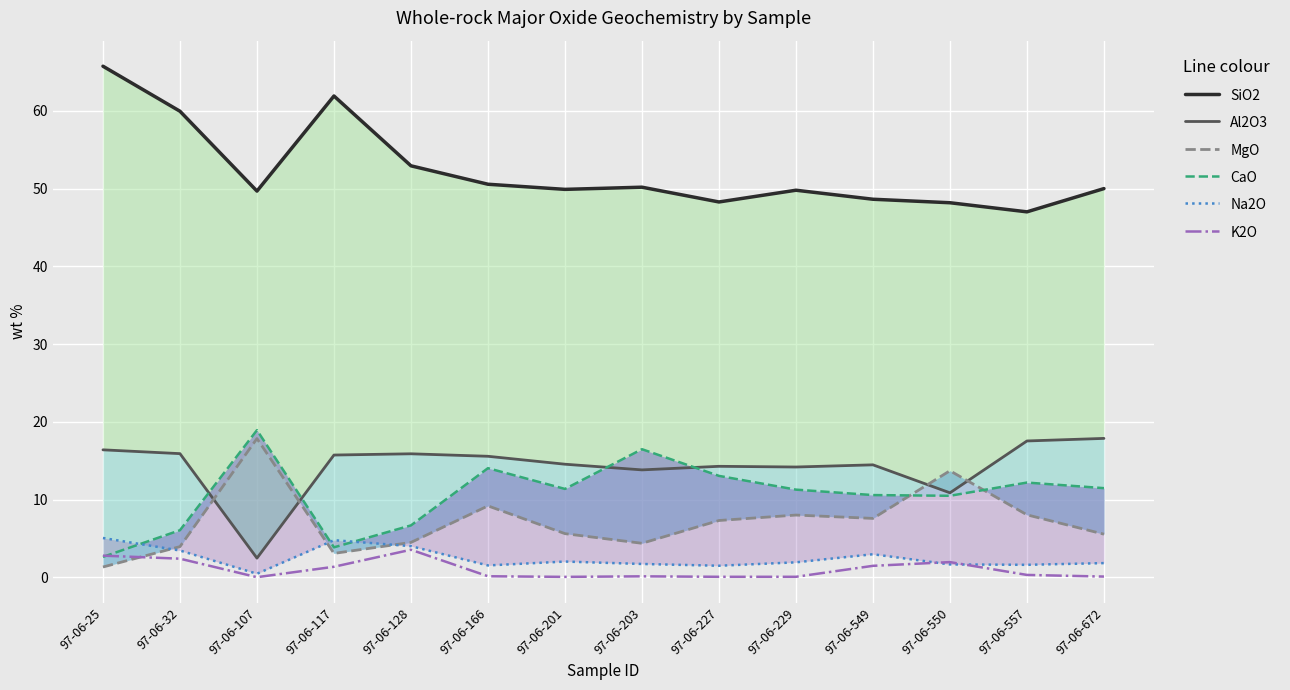

Is it true that K2O equals 0.1 at 97-06-229?

True